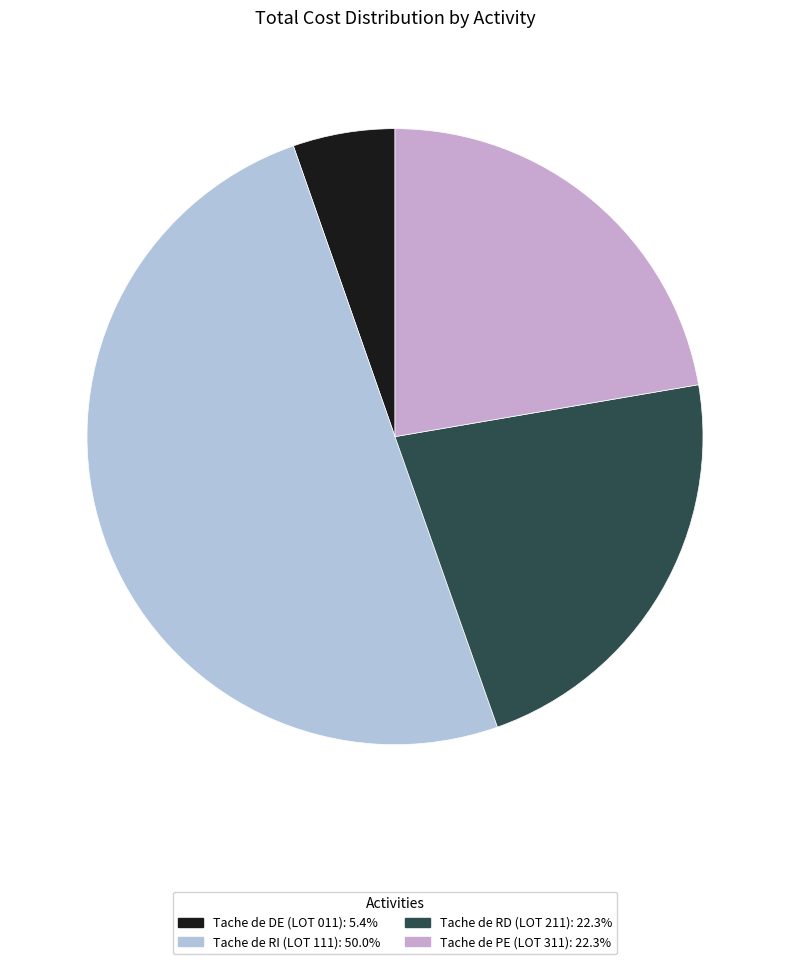

How many segments does this pie chart have?

4